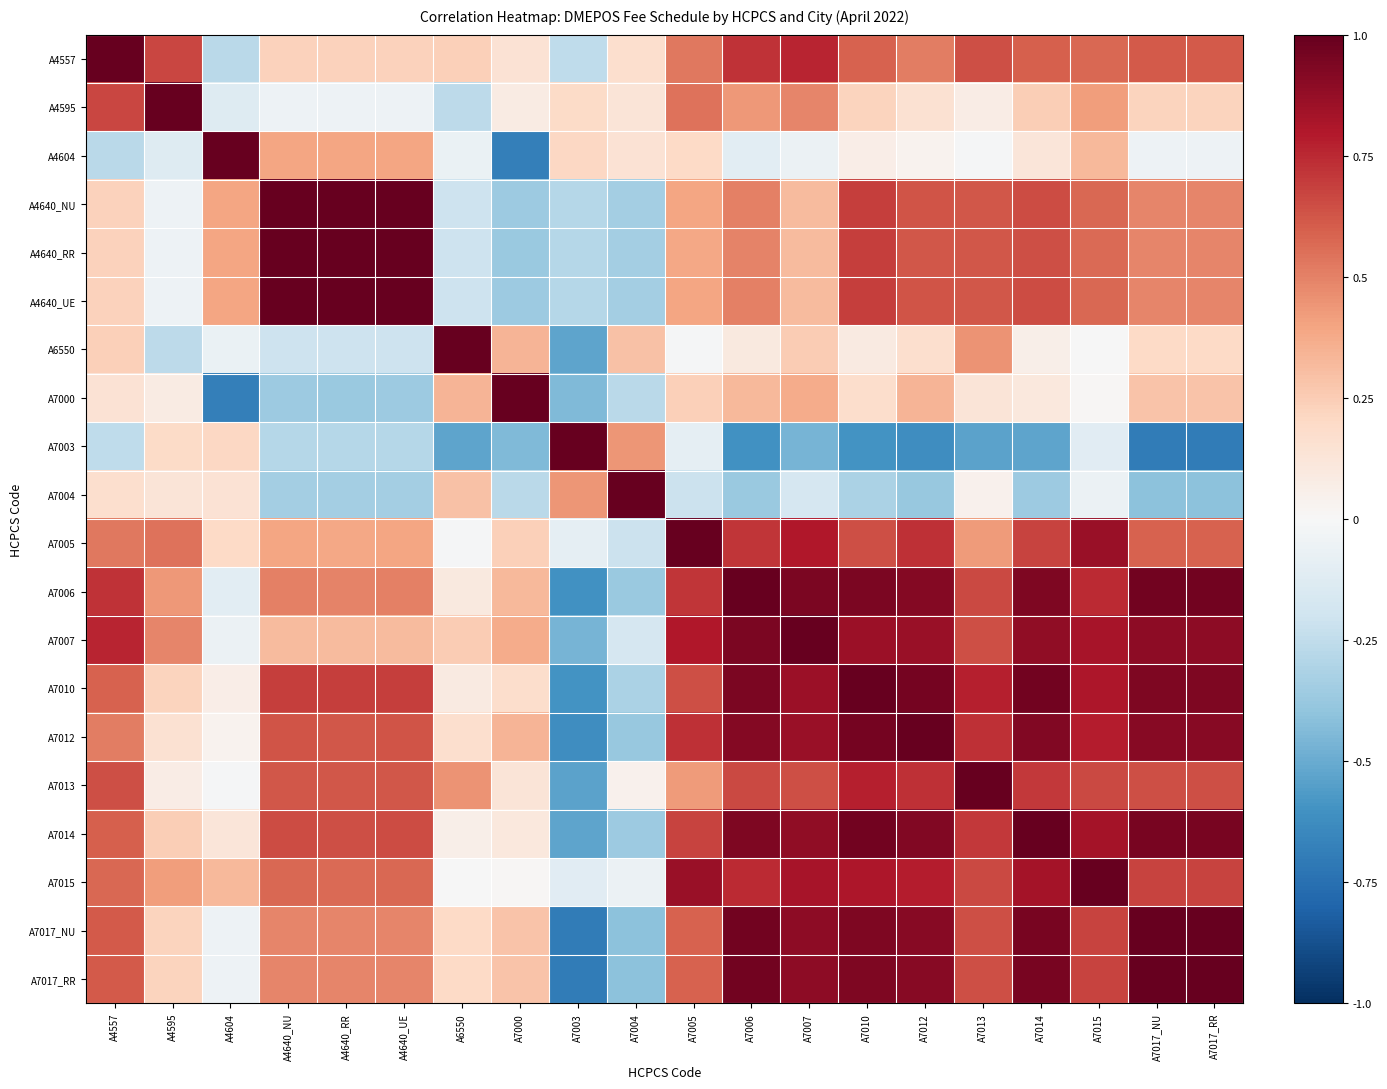

Which series has the largest range (max minus min)?

A7003